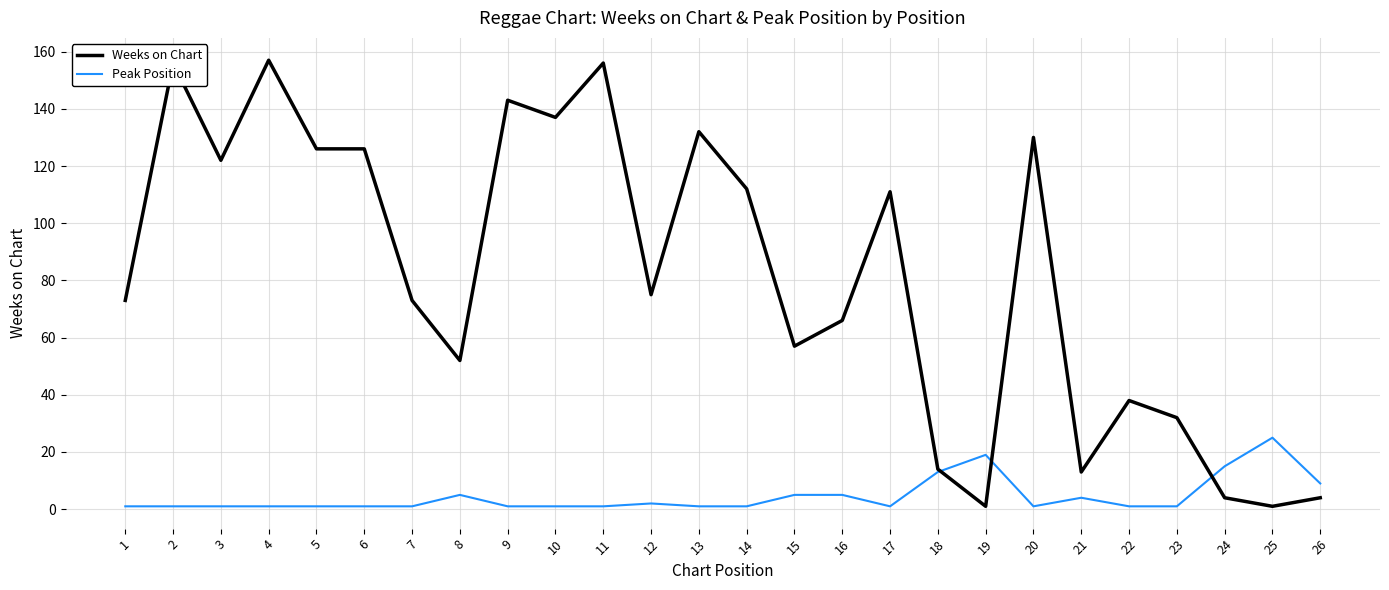

Is this an area chart (filled region under the line)?

No